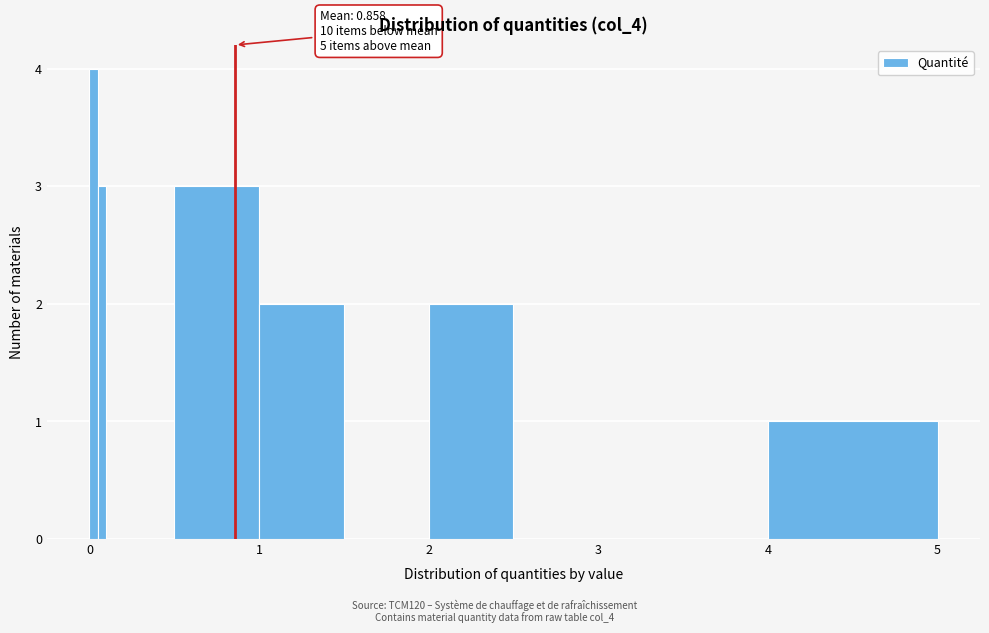

Around what value on the x-axis is the tallest bar? Give the approximate position of its centre, as read against the axis.

0.0